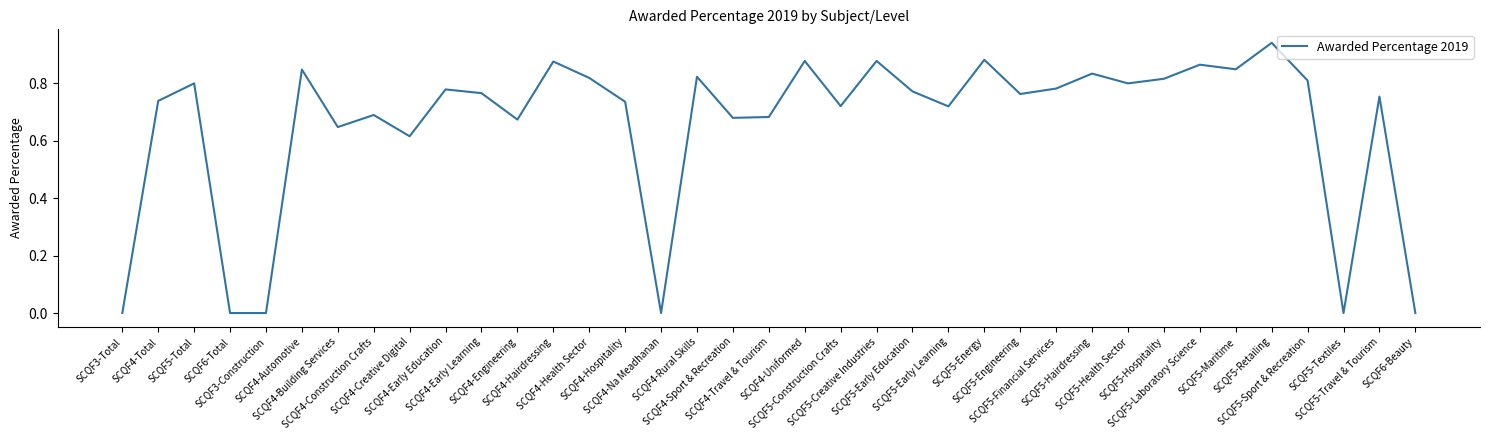

Does the chart have visible grid lines?

No